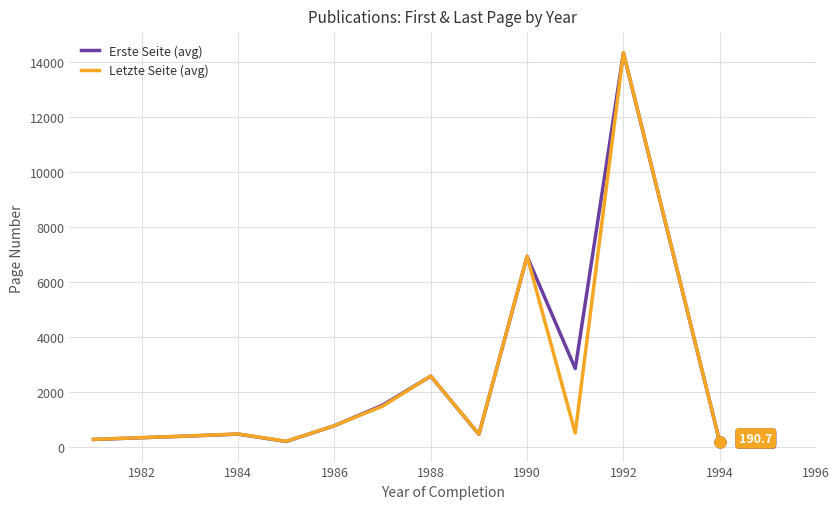

What is the value of the Erste Seite (avg) point at the 9th from the left?

6937.5